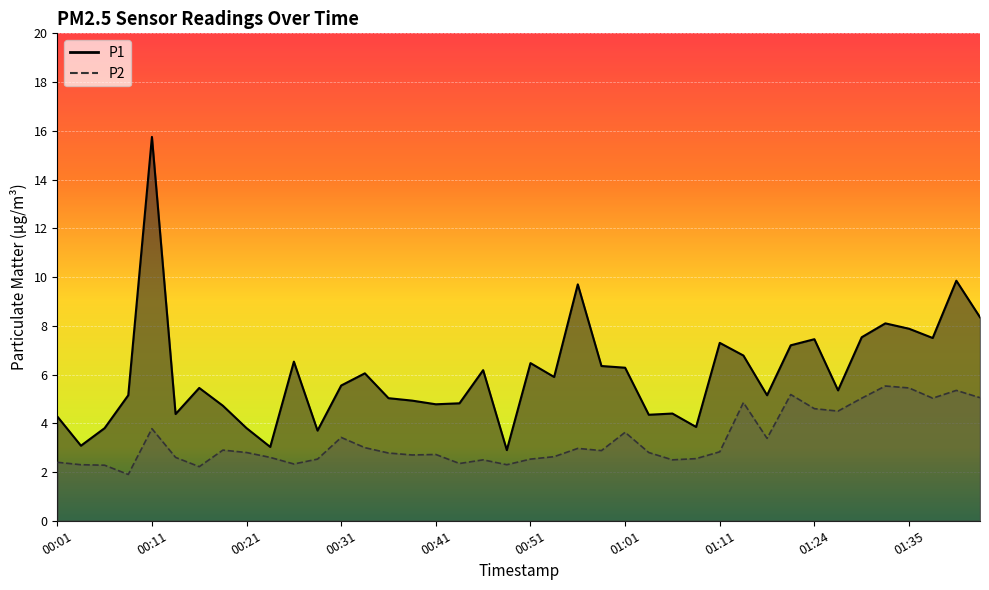

At how many categories does at least one series exceed 3?

39